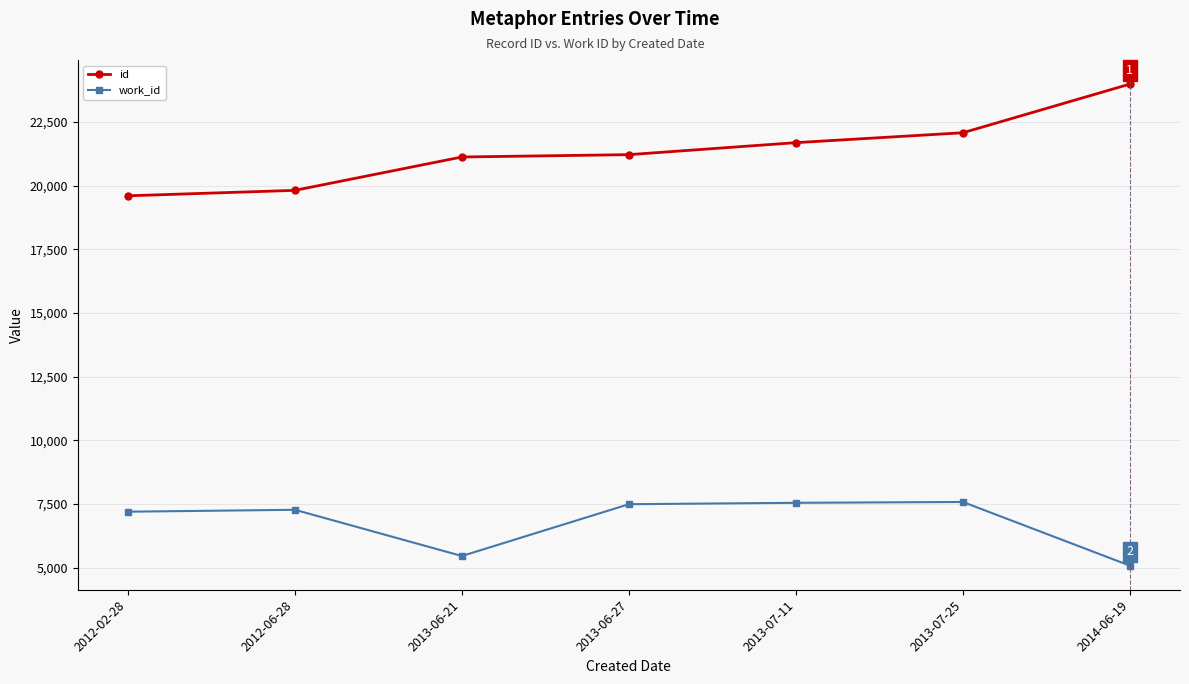

True or false: id and work_id intersect in this chart.

False